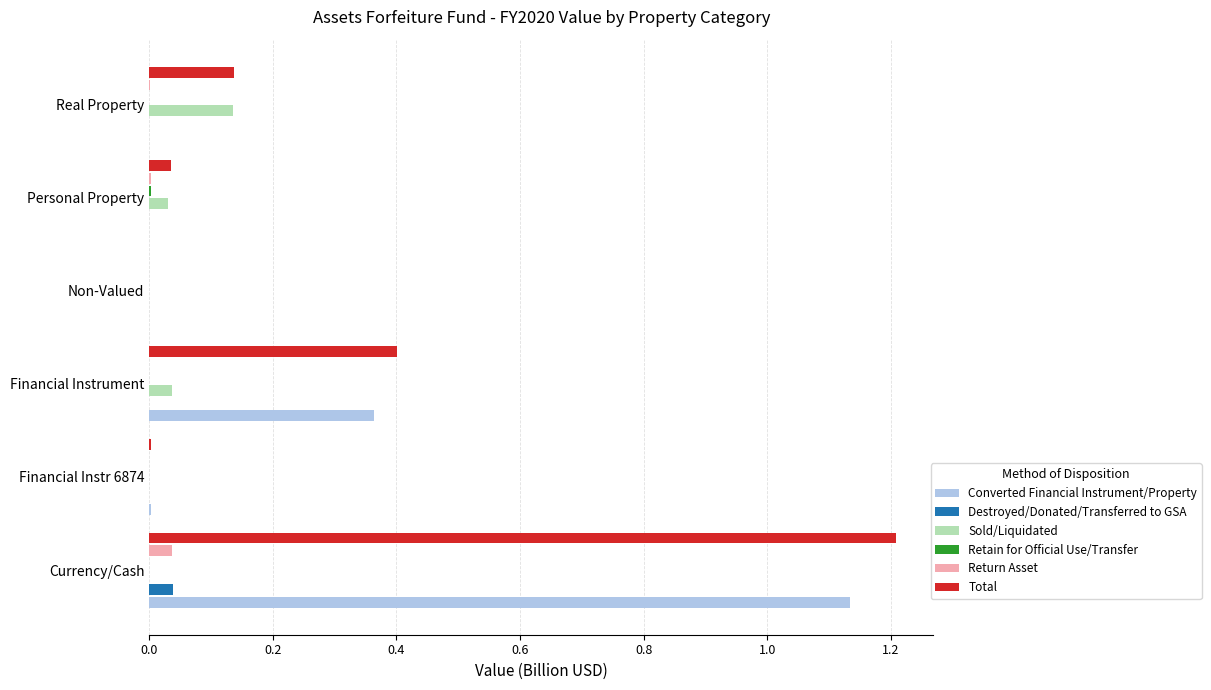

Which series has the largest total across all categories?

Total